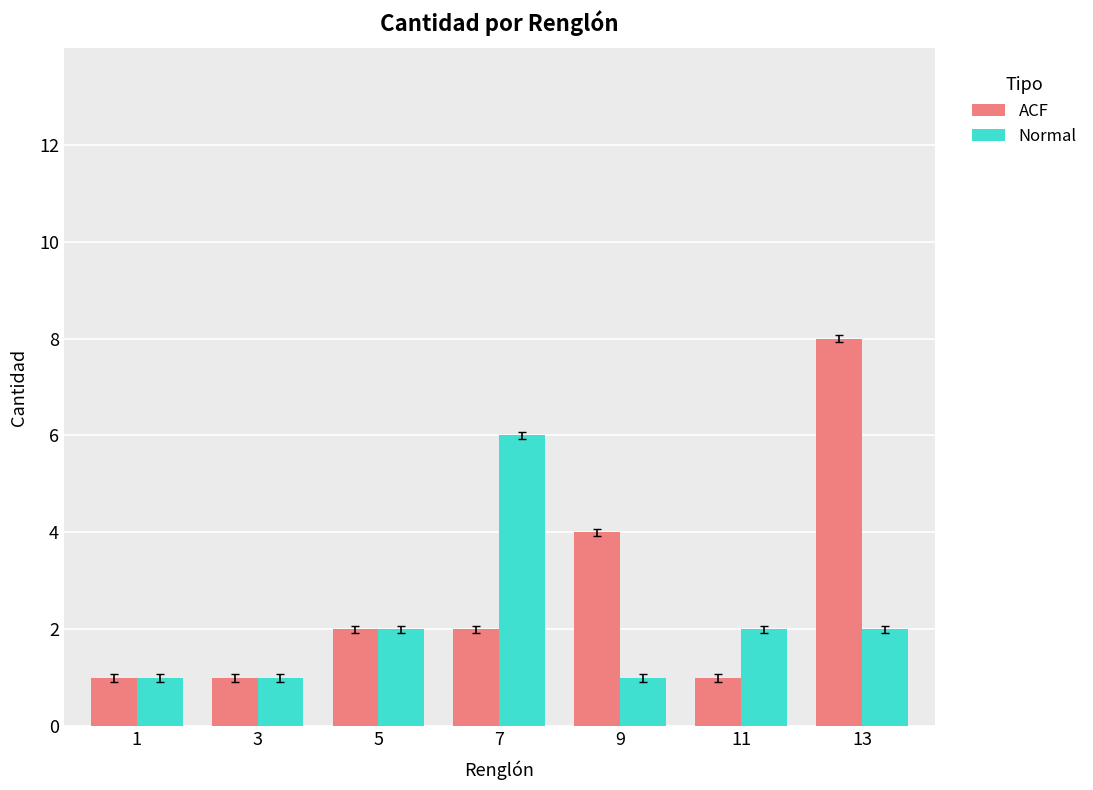

Count the number of data series in this chart.

2